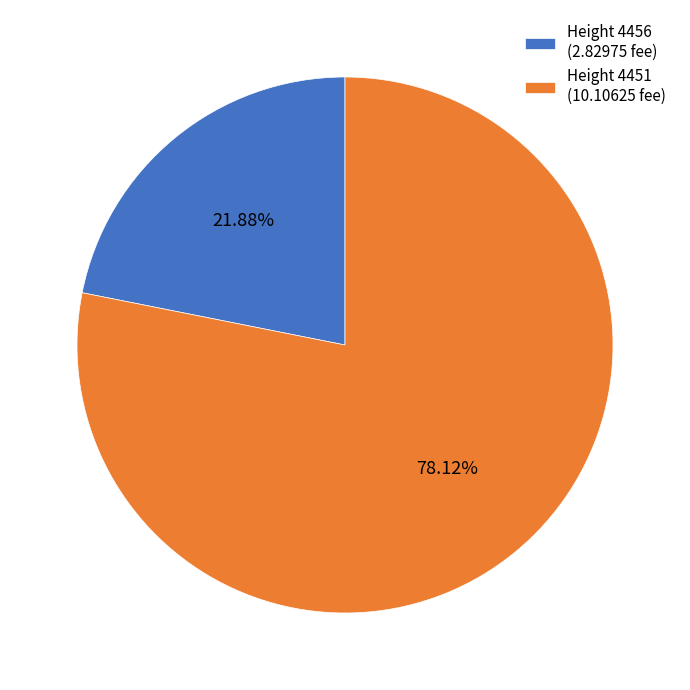

How many segments does this pie chart have?

2